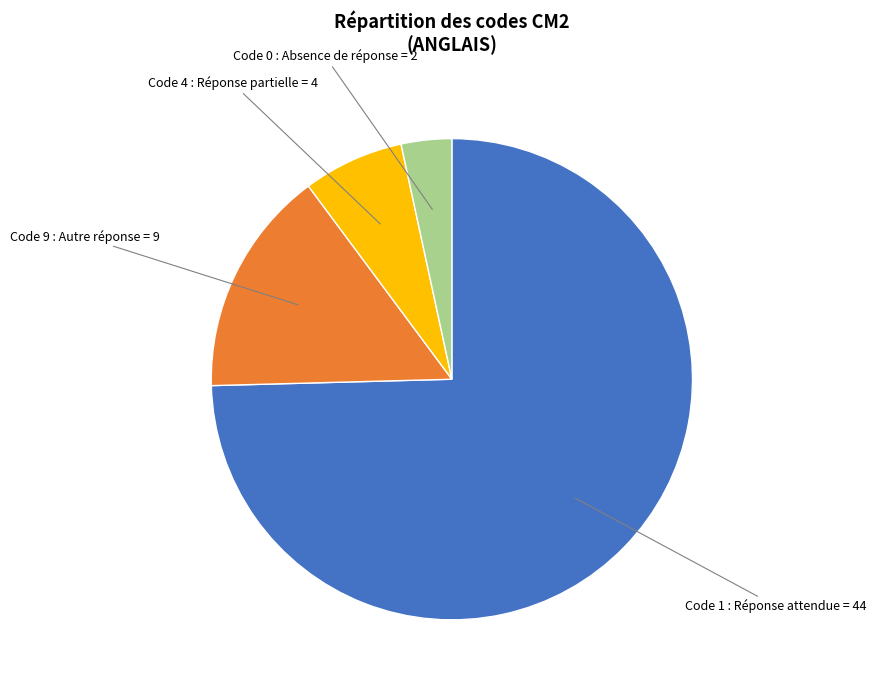

Does any single category account for the majority?

Yes